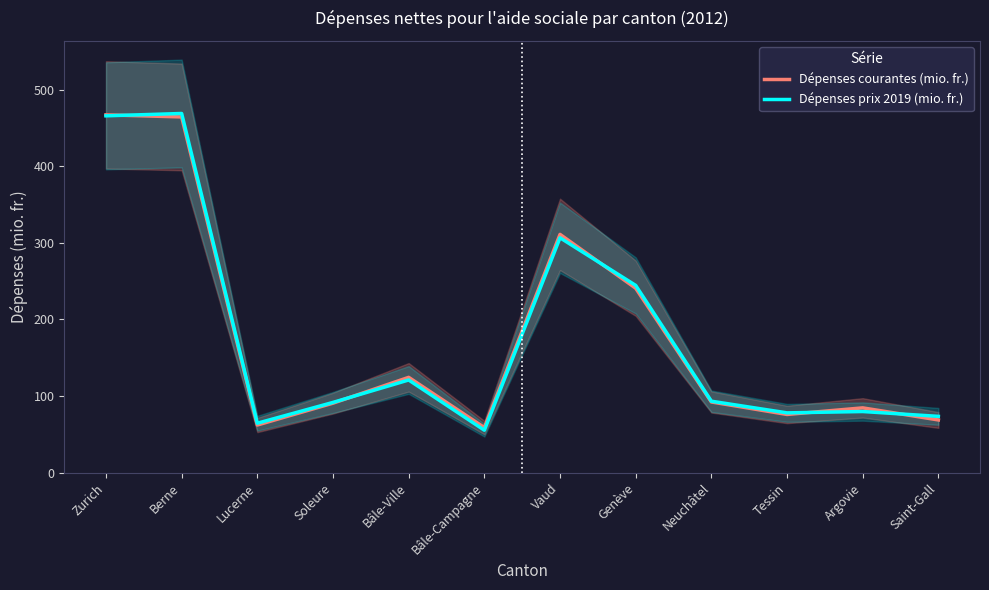

Is this an area chart (filled region under the line)?

No